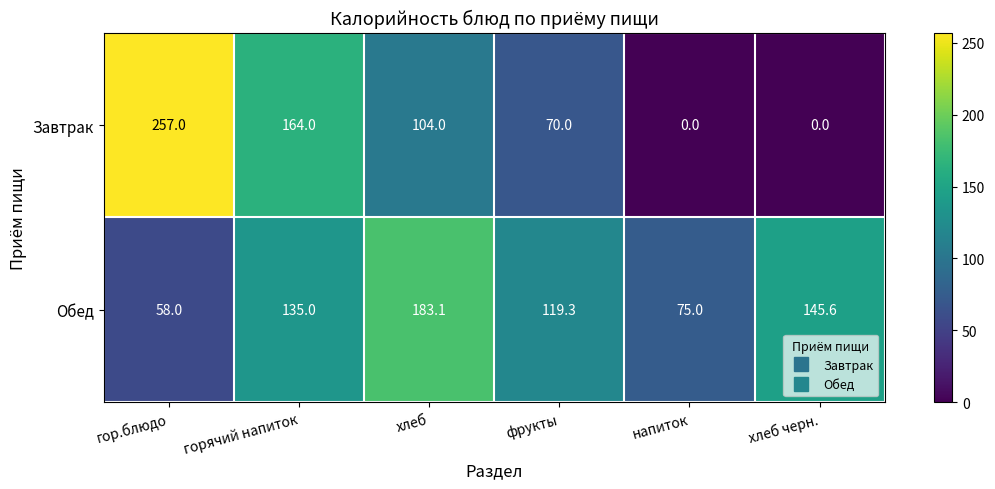

Is it true that Завтрак equals 142.0 at хлеб черн.?

False